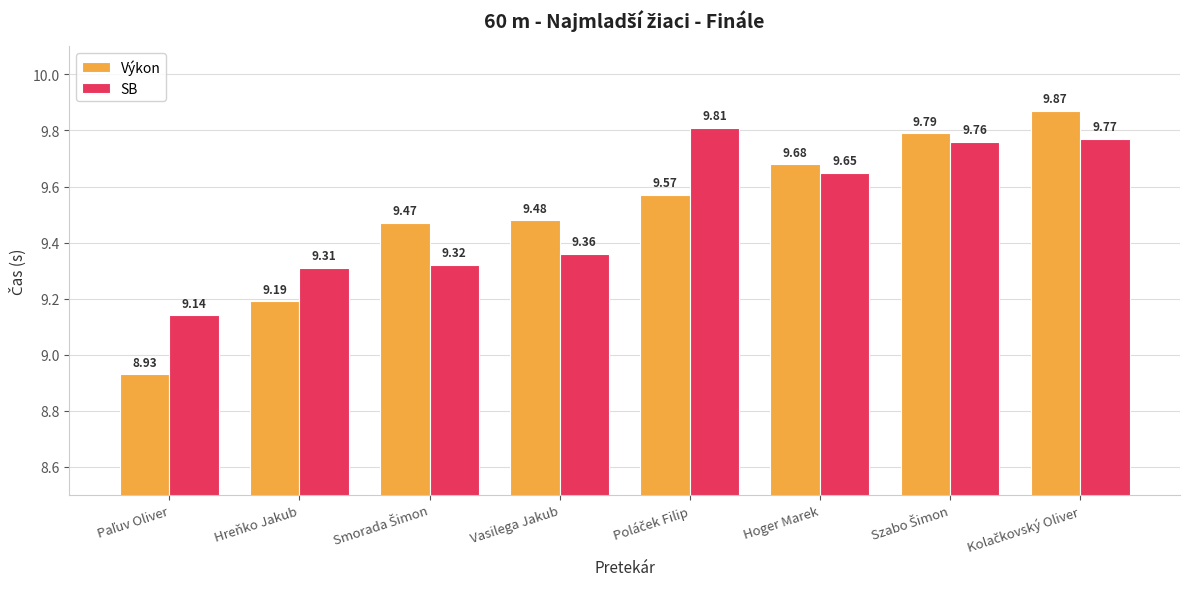

Which series has the largest total across all categories?

SB